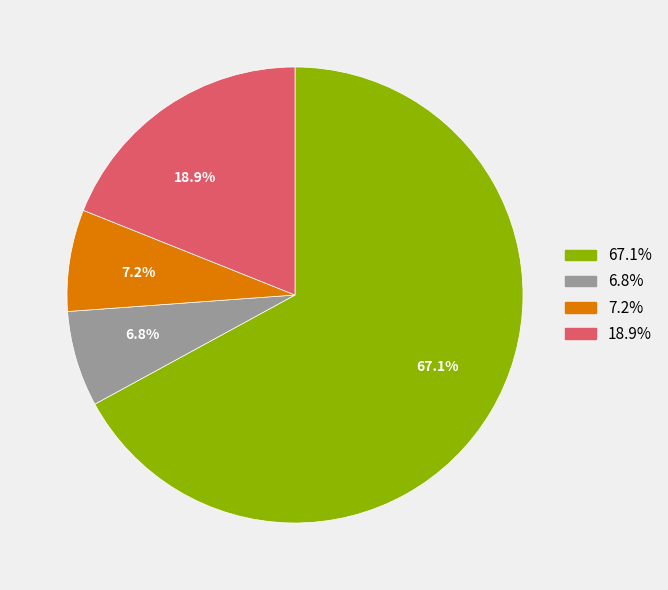

Is there any slice that represents more than half of the pie?

Yes